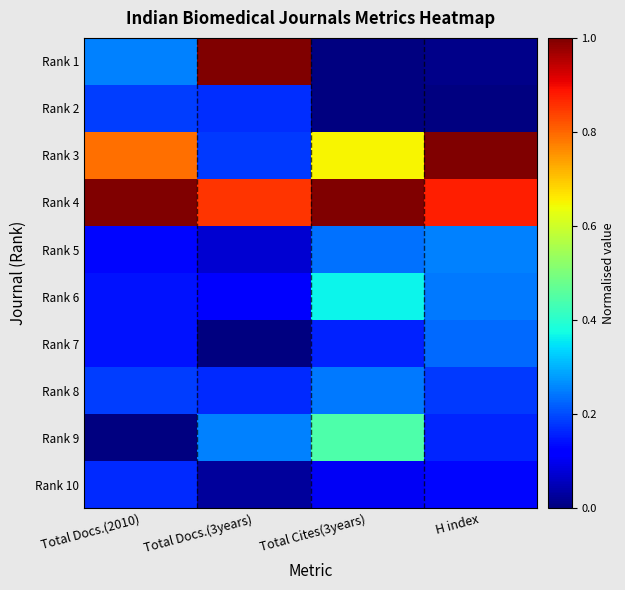

At which category is the sum across all series the highest?

Total Cites(3years)